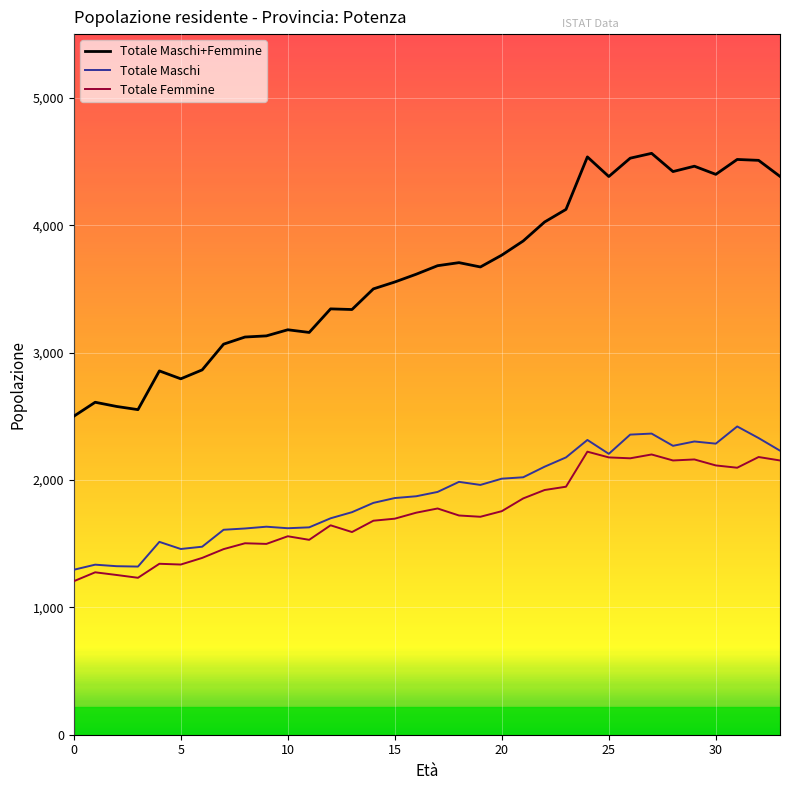

Which series has the largest total across all categories?

Totale Maschi+Femmine